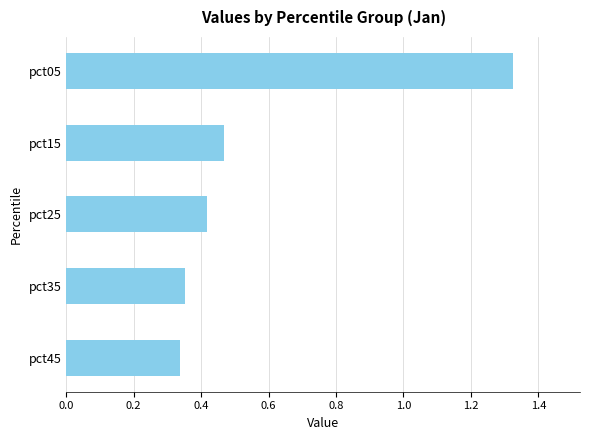

What is the difference between the maximum and minimum values?

1.0